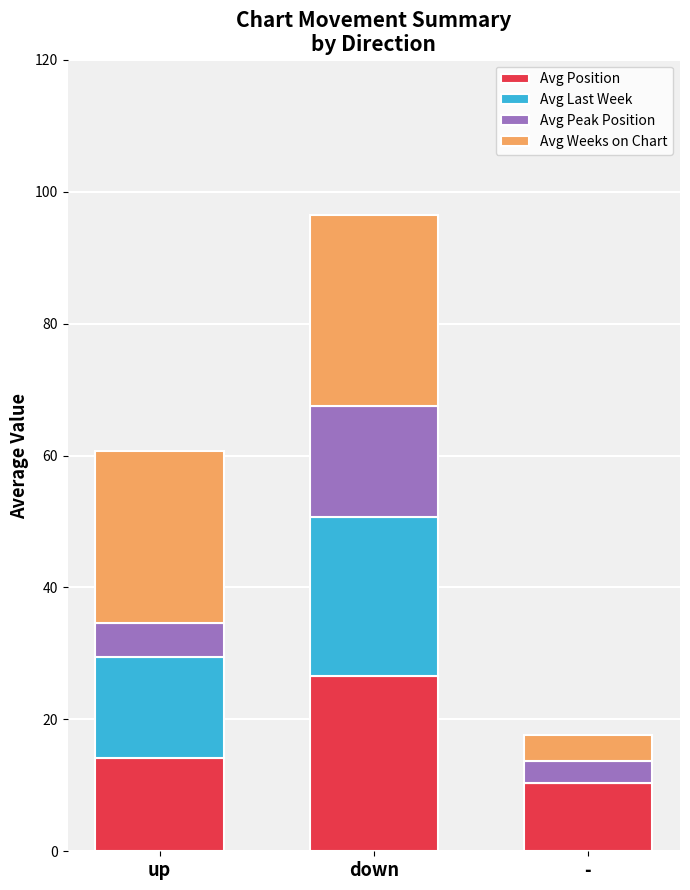

Is it true that Avg Position equals 10.3 at -?

True